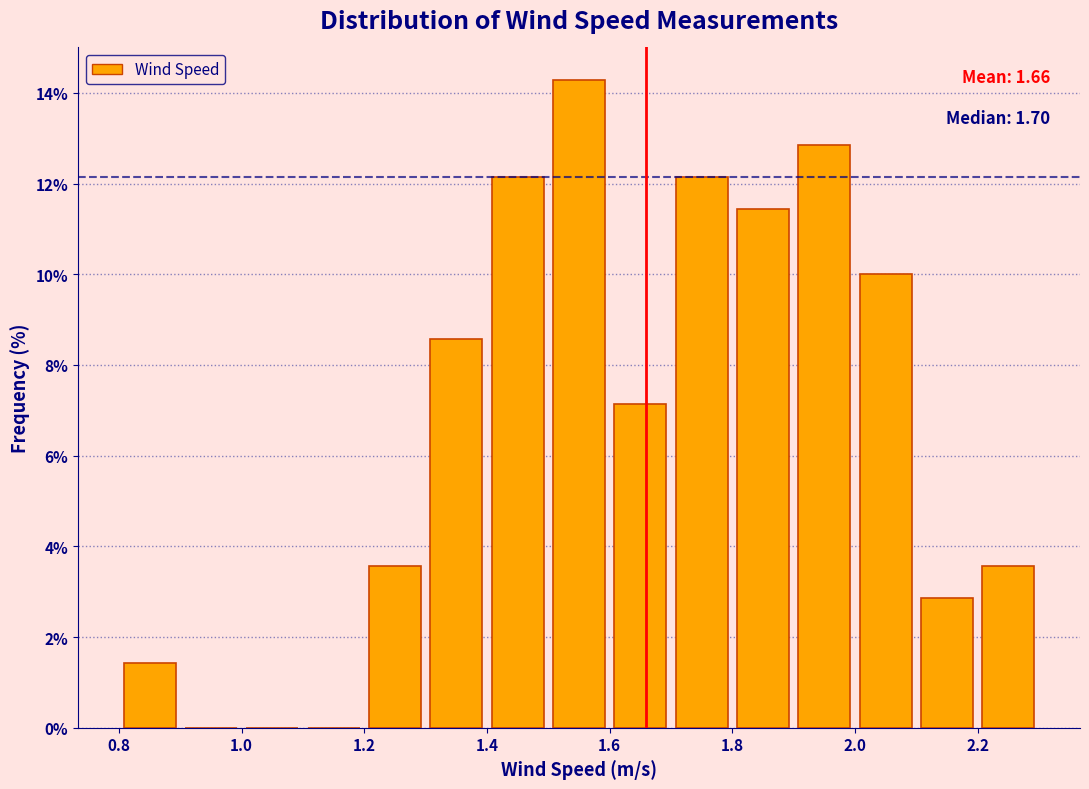

Over which range of the x-axis is the bar tallest?

1.5 to 1.6